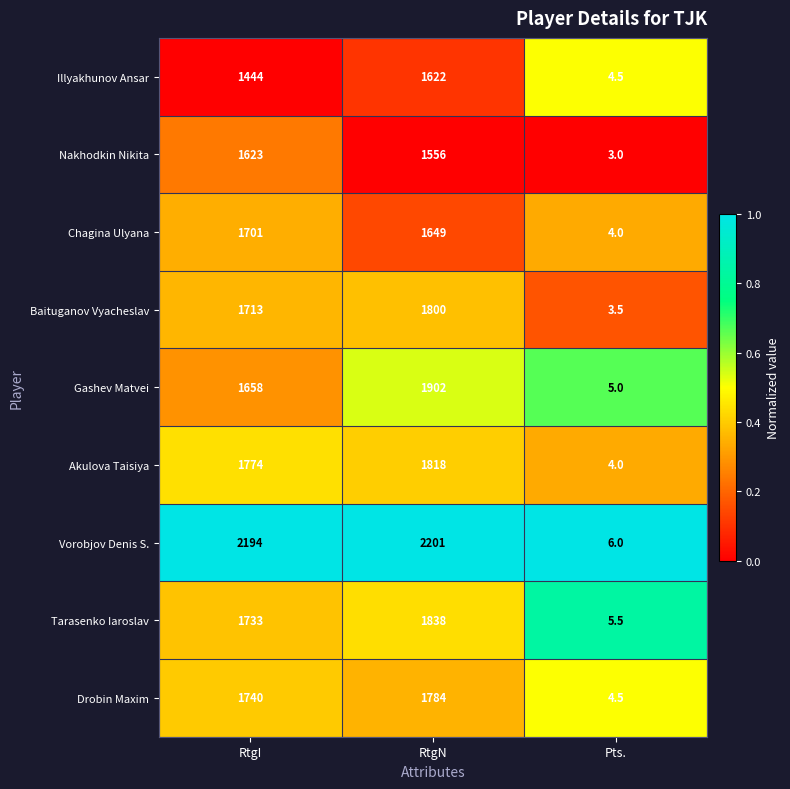

The value of Illyakhunov Ansar at Pts. is 6.7. True or false?

False